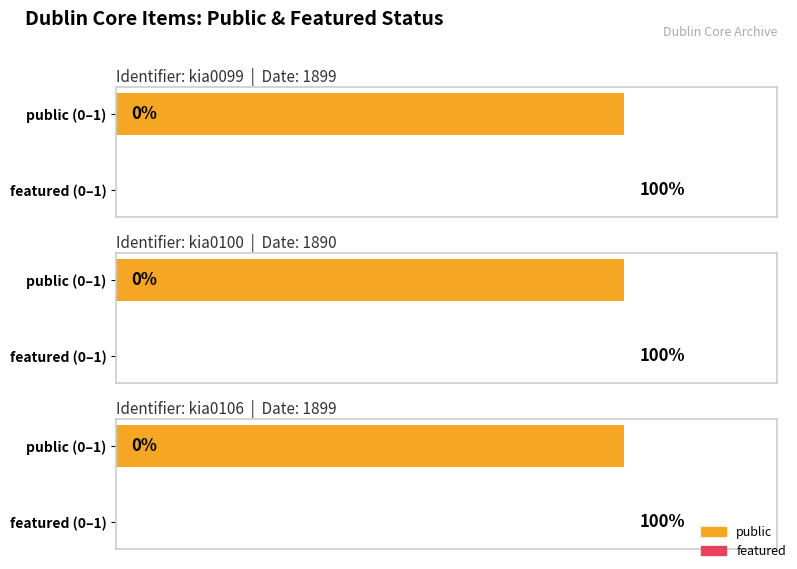

Reading right to left, list all the values displayed in this chart.

public: kia0106=1	kia0100=1	kia0099=1
featured: kia0106=0	kia0100=0	kia0099=0